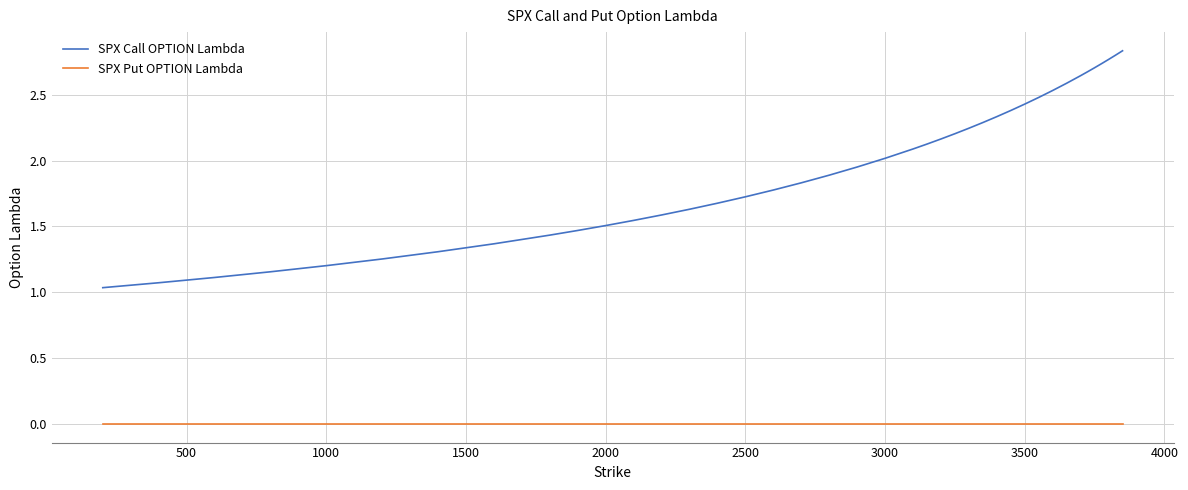

Rank the series by their maximum value, from lowest to highest.

SPX Put OPTION Lambda, SPX Call OPTION Lambda